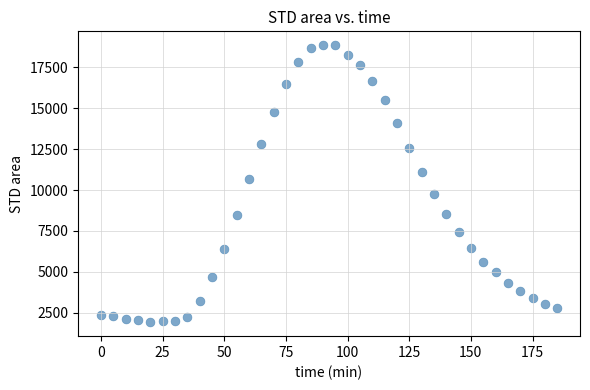

What Y value in the scatter plot is closest to 10383?

10690.6